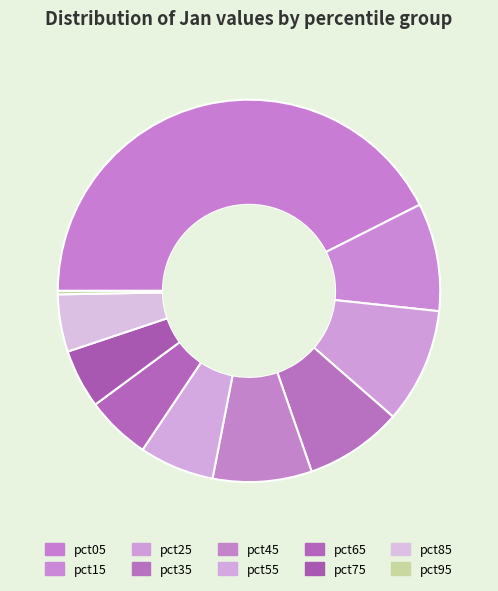

Is there any slice that represents more than half of the pie?

No